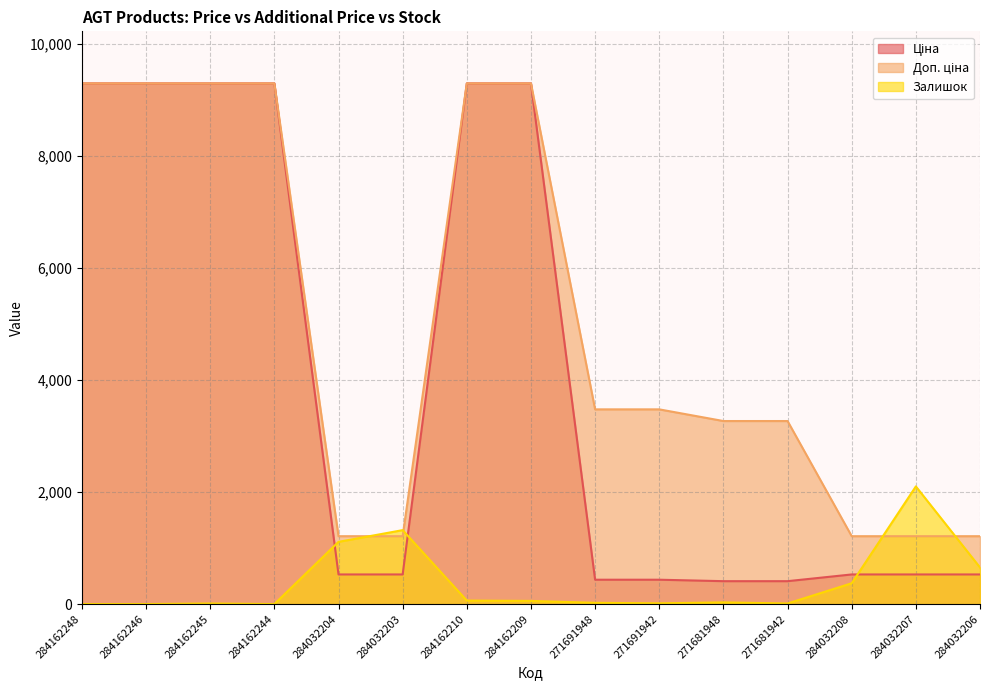

At 284032208, list the series in order from smallest to largest.

Залишок, Ціна, Доп. ціна